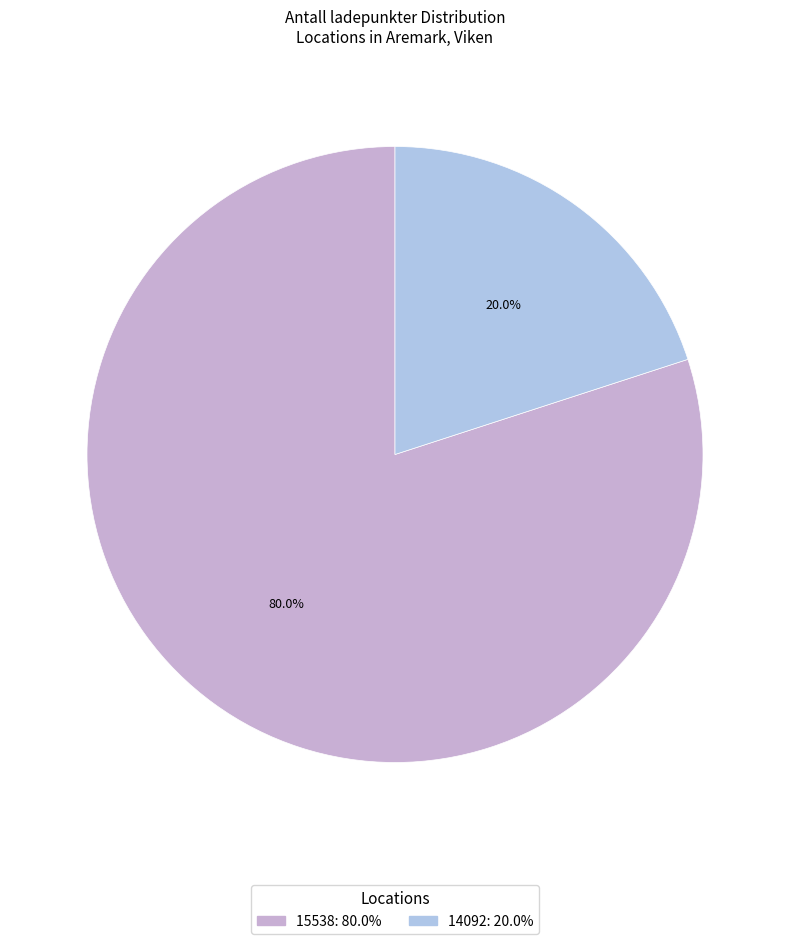

Rank the categories by value from highest to lowest.

15538, 14092